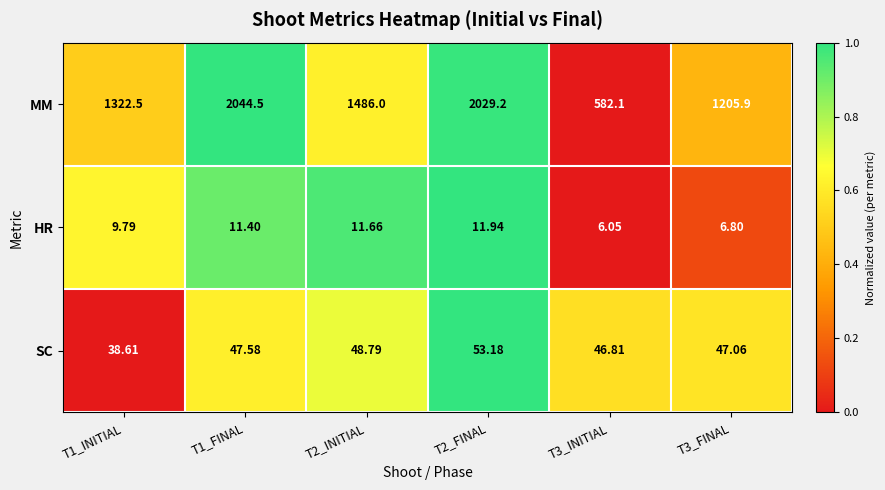

Rank the series by their maximum value, from lowest to highest.

HR, SC, MM